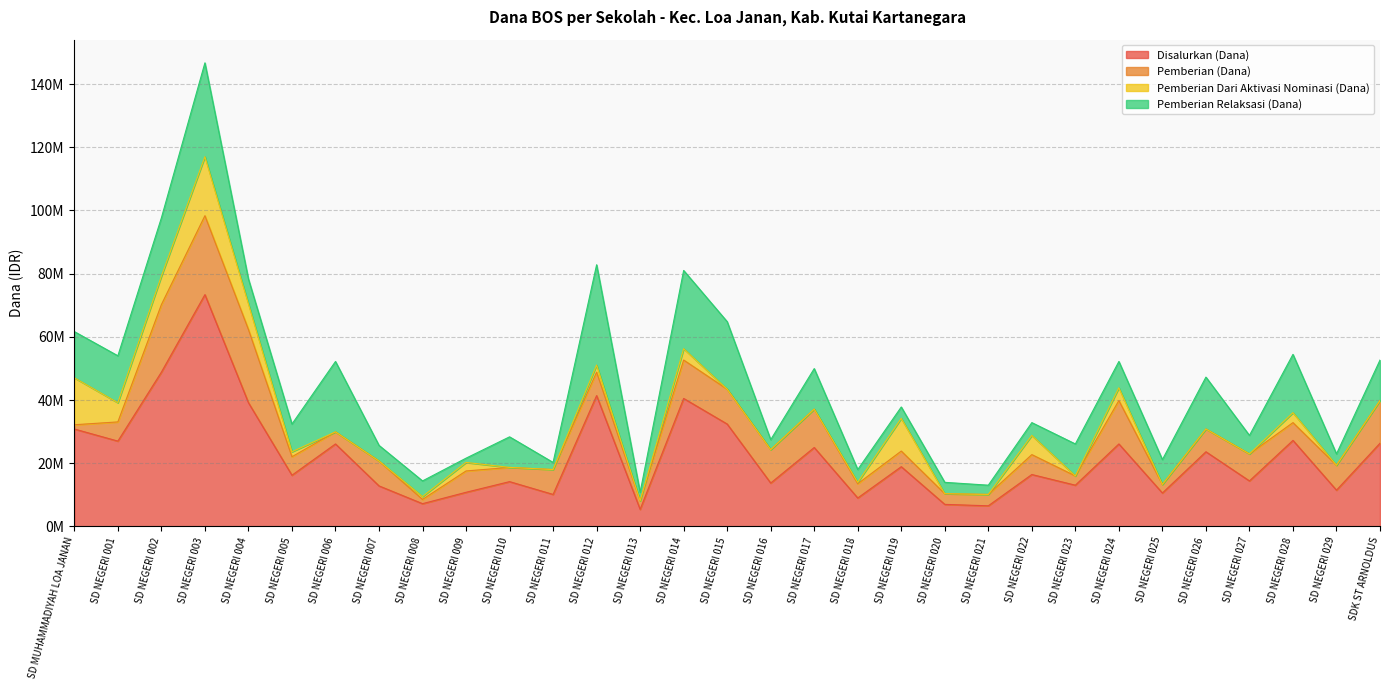

What is the maximum value shown in the chart?

73350000